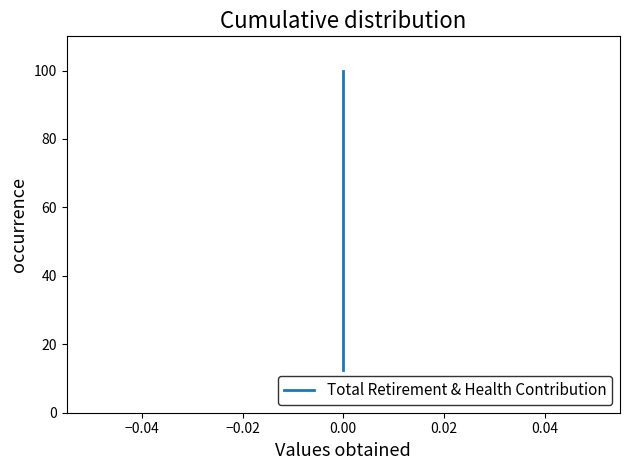

How many values are below 62?

4